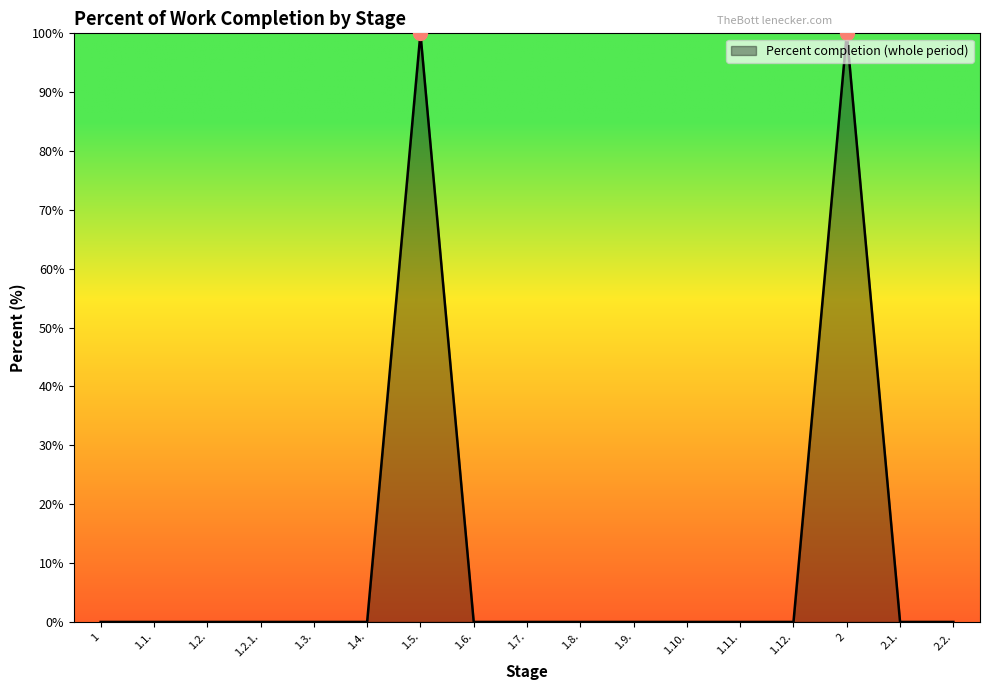

Between 1.8. and 1.5., which is larger?

1.5.